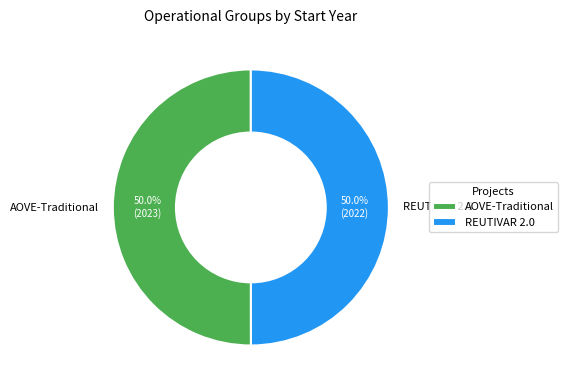

To the nearest percent, what portion does REUTIVAR 2.0 represent?

50%